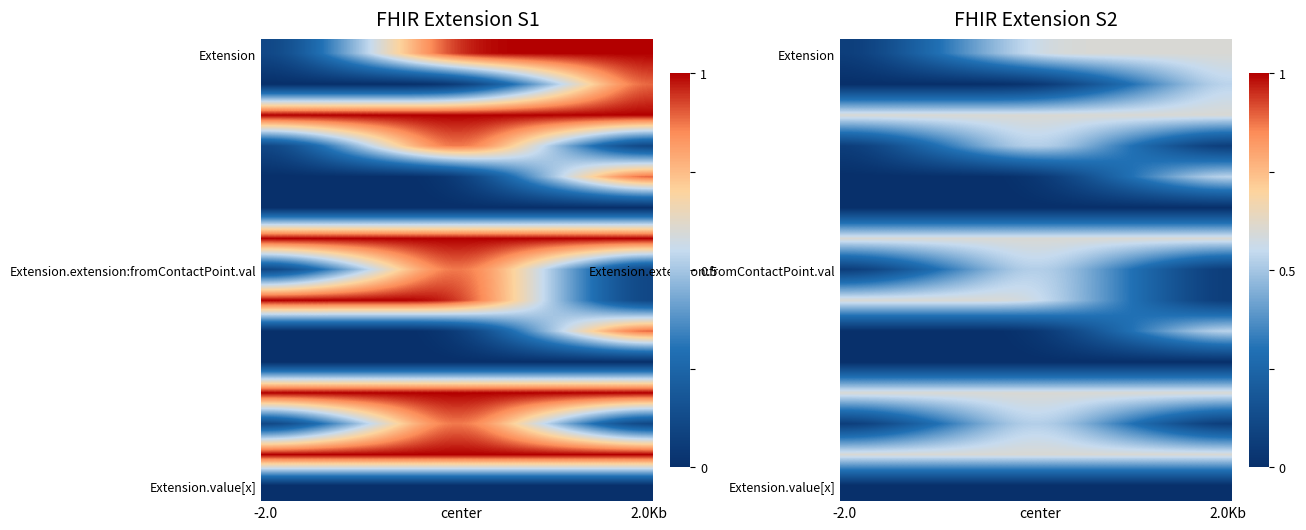

Which series has the largest range (max minus min)?

Extension